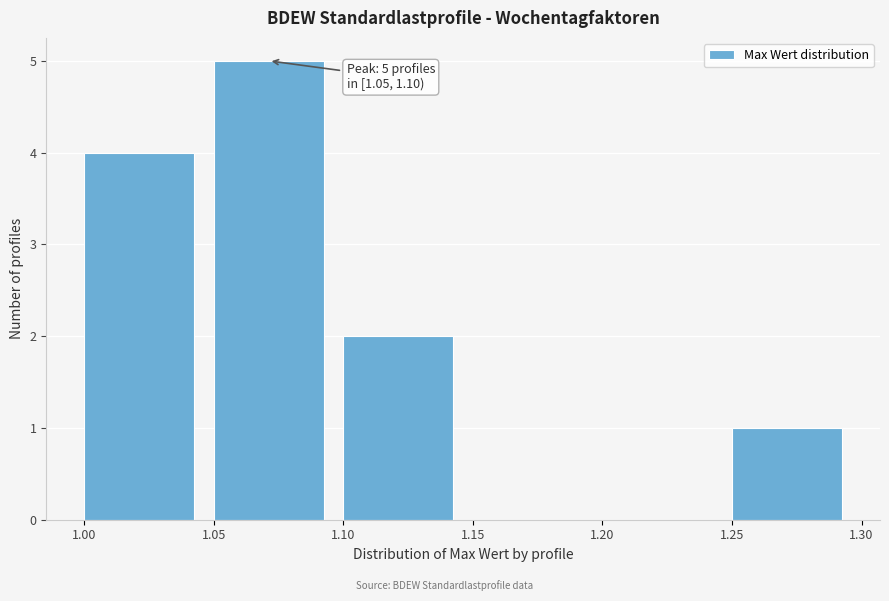

Which range on the x-axis has the tallest bar?

1.05 to 1.10